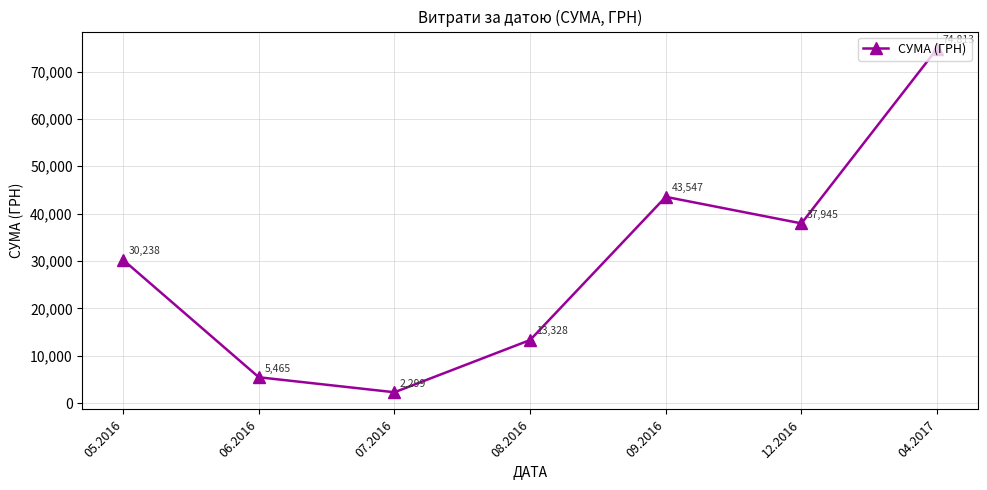

How many series are shown in this chart?

1